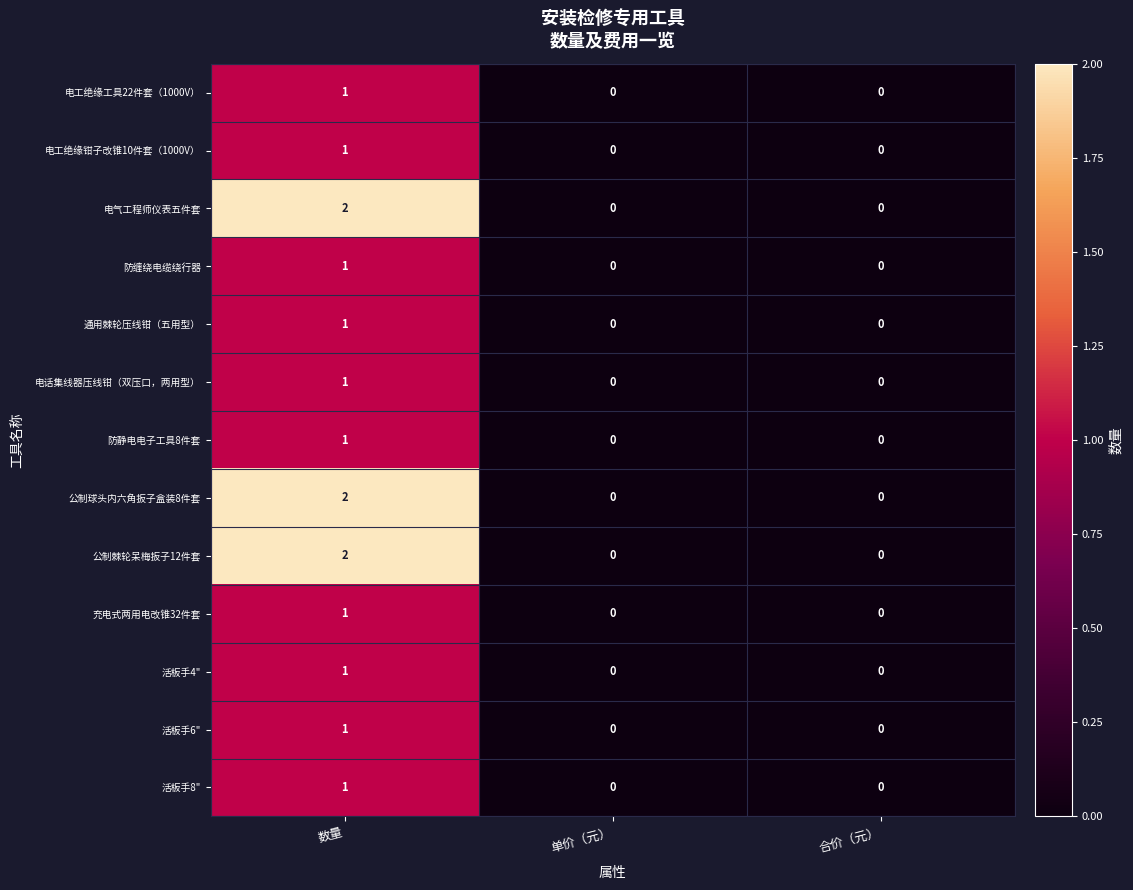

At which category does the chart reach its peak across all series?

数量